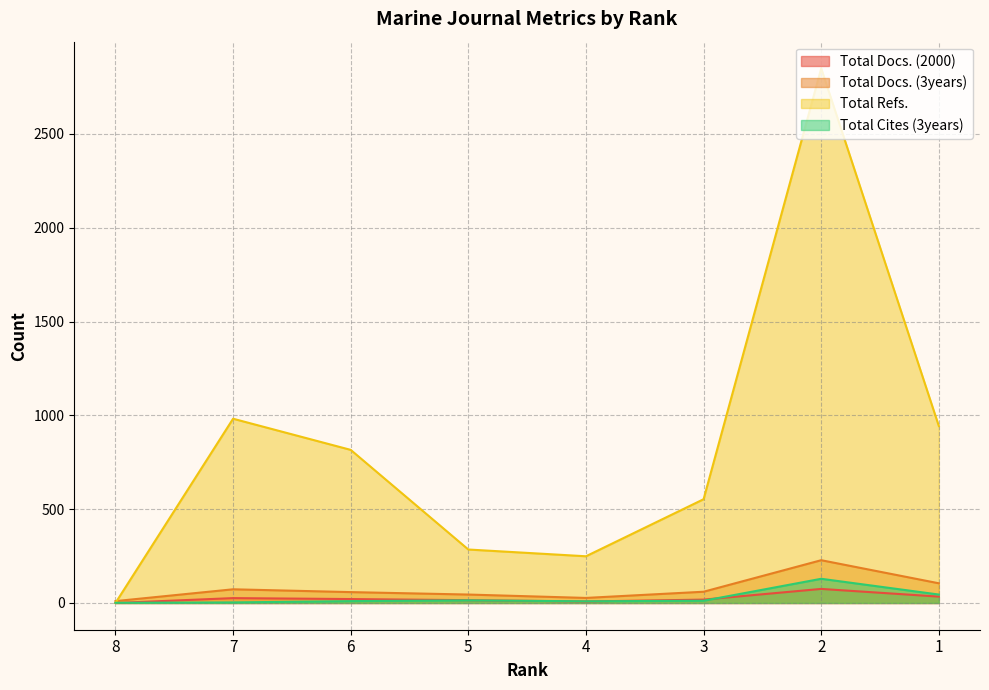

What is the value of the Total Docs. (2000) point at the 7th from the left?

75